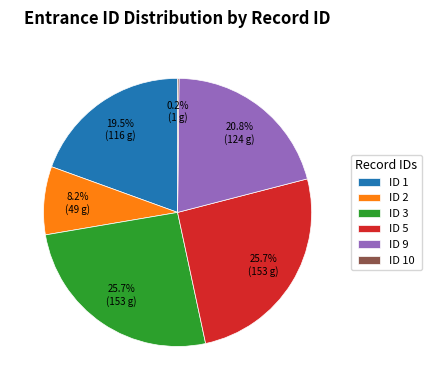

How much of the chart is everything except ID 1?

80.5%